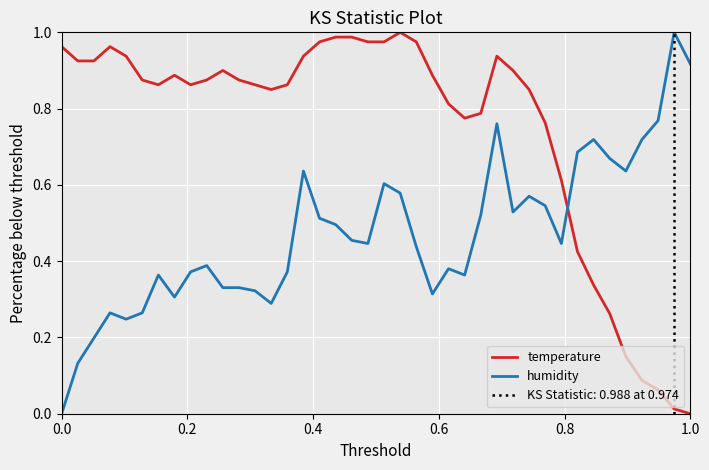

Reading left to right, transcribe all the data shown in this chart.

temperature: 1.0	0.9	0.9	1.0	0.9	0.9	0.9	0.9	0.9	0.9	0.9	0.9	0.9	0.8	0.9	0.9	1.0	1.0	1.0	1.0	1.0	1.0	1.0	0.9	0.8	0.8	0.8	0.9	0.9	0.8	0.8	0.6	0.4	0.3	0.3	0.2	0.1	0.1	0.0	0.0
humidity: 0.0	0.1	0.2	0.3	0.2	0.3	0.4	0.3	0.4	0.4	0.3	0.3	0.3	0.3	0.4	0.6	0.5	0.5	0.5	0.4	0.6	0.6	0.4	0.3	0.4	0.4	0.5	0.8	0.5	0.6	0.5	0.4	0.7	0.7	0.7	0.6	0.7	0.8	1.0	0.9